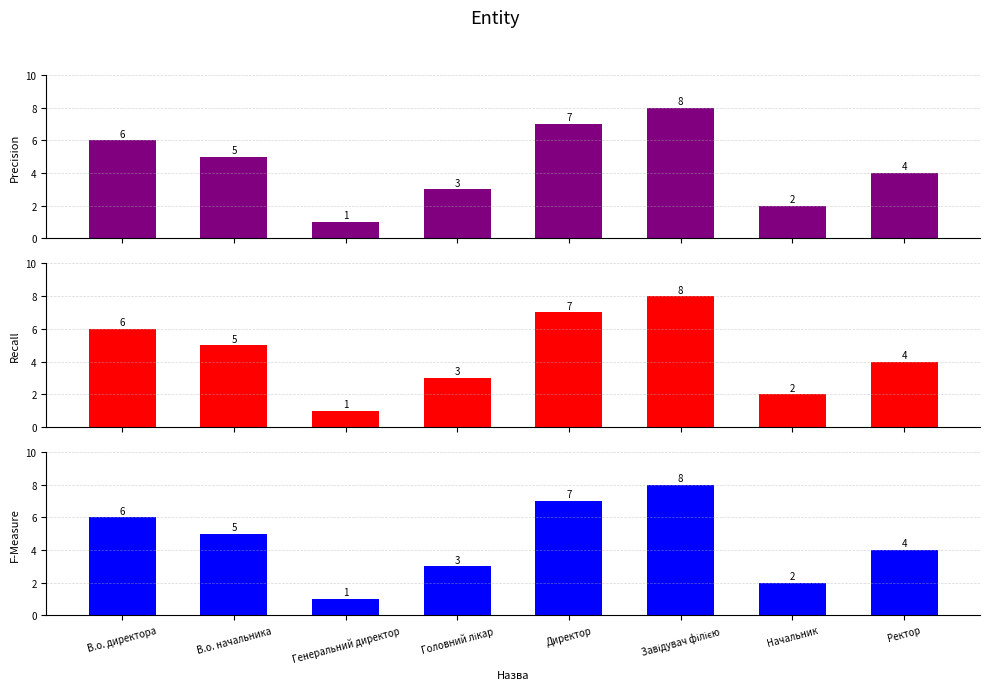

What is the highest value of the Recall series?

8